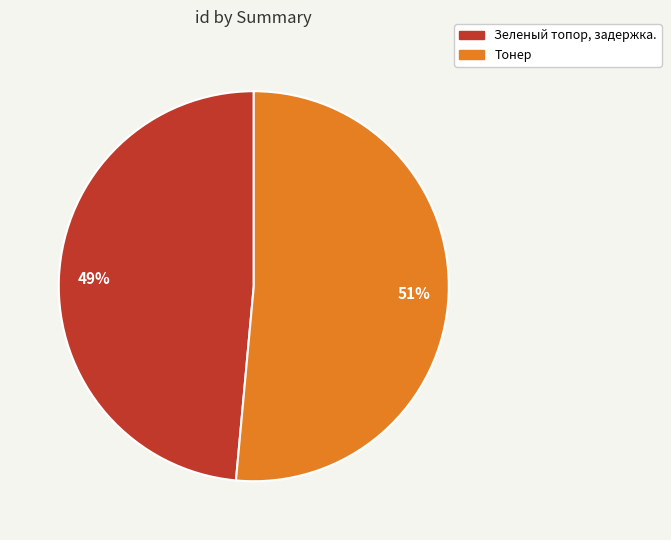

To the nearest percent, what is the combined percentage of Зеленый топор, задержка. and Тонер?

100%